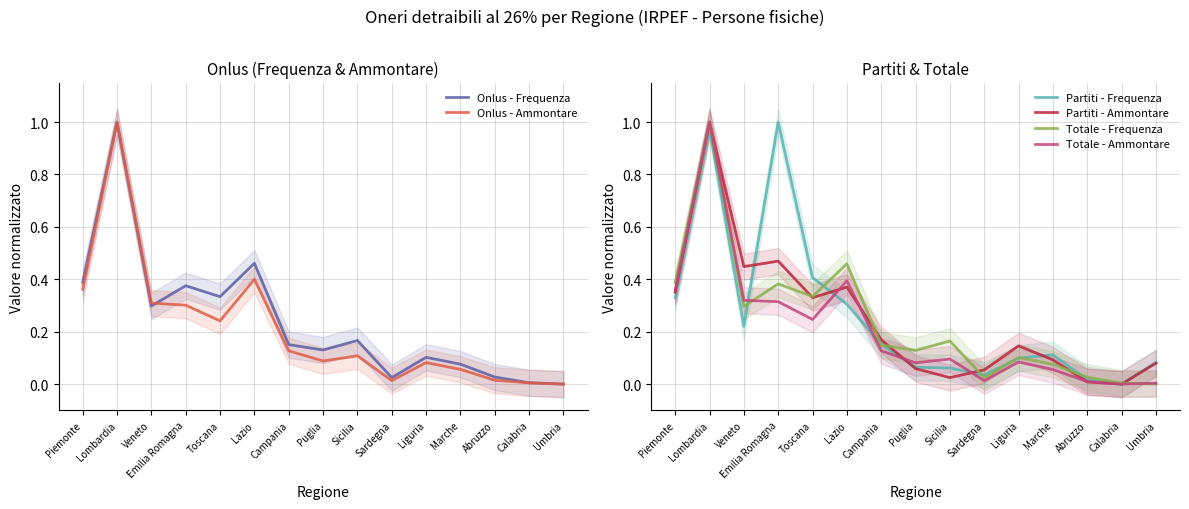

What is the label of the 5th point from the left?

Toscana